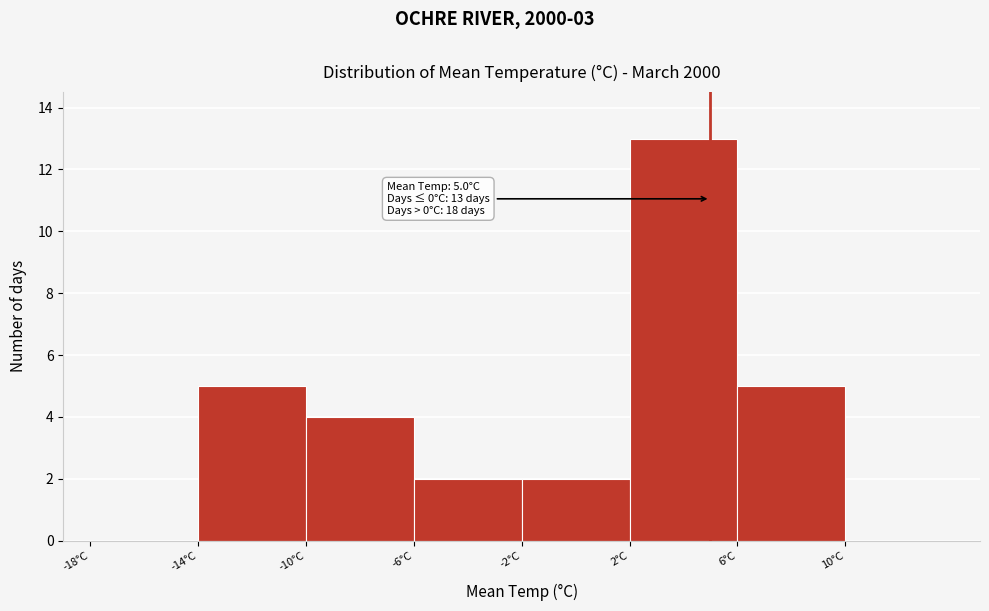

Which range on the x-axis has the tallest bar?

2 to 6